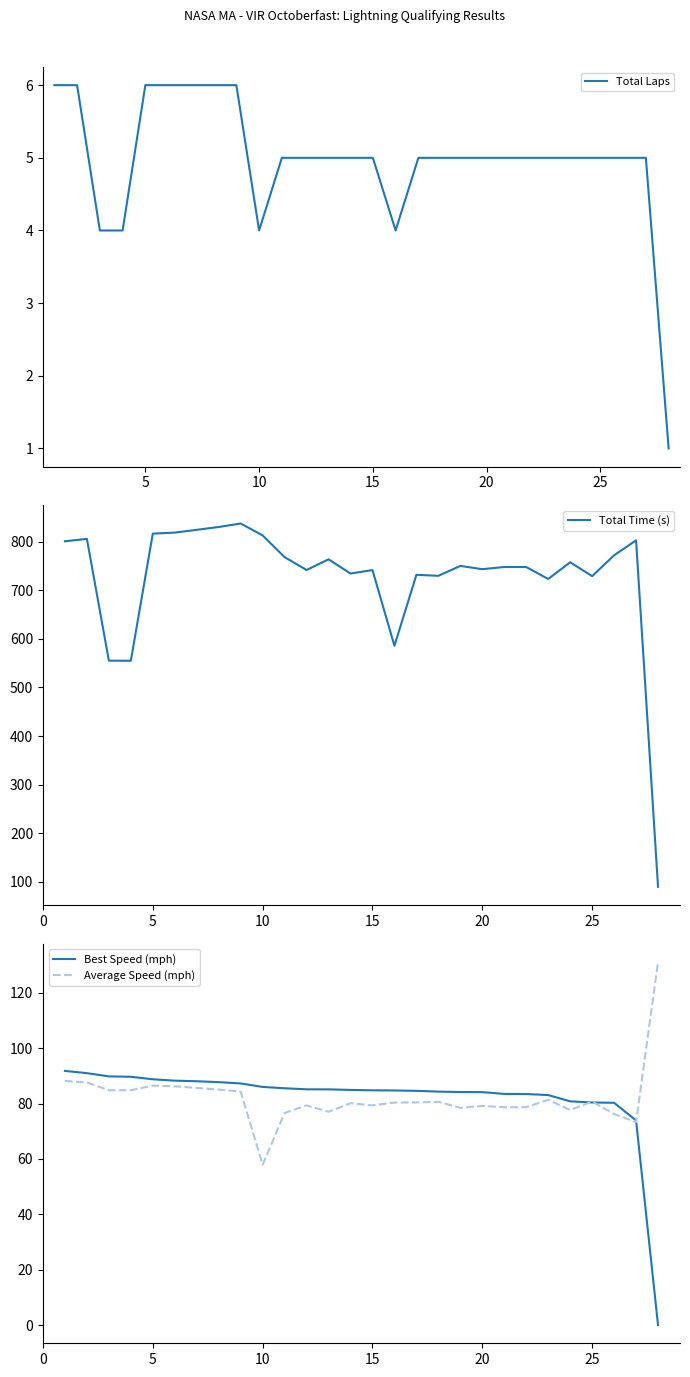

After their last crossing, which series has the higher values: Total Laps or Best Speed (mph)?

Total Laps